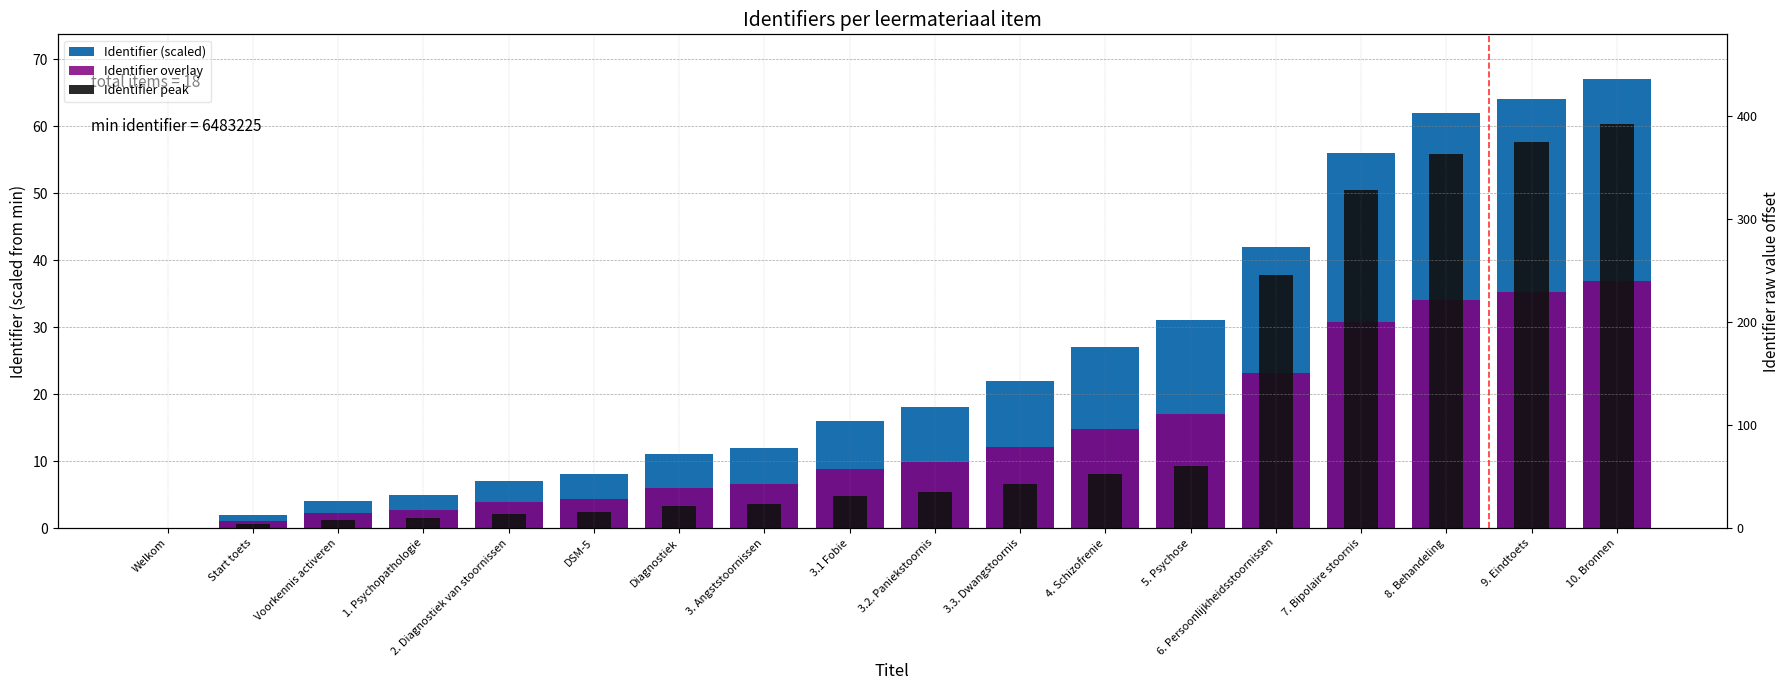

Reading right to left, transcribe all the data shown in this chart.

Identifier (scaled): 10. Bronnen=67.0	9. Eindtoets=64.0	8. Behandeling=62.0	7. Bipolaire stoornis=56.0	6. Persoonlijkheidsstoornissen=42.0	5. Psychose=31.0	4. Schizofrenie=27.0	3.3. Dwangstoornis=22.0	3.2. Paniekstoornis=18.0	3.1 Fobie=16.0	3. Angststoornissen=12.0	Diagnostiek=11.0	DSM-5=8.0	2. Diagnostiek van stoornissen=7.0	1. Psychopathologie=5.0	Voorkennis activeren=4.0	Start toets=2.0	Welkom=0.0
Identifier overlay: 10. Bronnen=36.9	9. Eindtoets=35.2	8. Behandeling=34.1	7. Bipolaire stoornis=30.8	6. Persoonlijkheidsstoornissen=23.1	5. Psychose=17.1	4. Schizofrenie=14.9	3.3. Dwangstoornis=12.1	3.2. Paniekstoornis=9.9	3.1 Fobie=8.8	3. Angststoornissen=6.6	Diagnostiek=6.1	DSM-5=4.4	2. Diagnostiek van stoornissen=3.9	1. Psychopathologie=2.8	Voorkennis activeren=2.2	Start toets=1.1	Welkom=0.0
Identifier peak: 10. Bronnen=60.3	9. Eindtoets=57.6	8. Behandeling=55.8	7. Bipolaire stoornis=50.4	6. Persoonlijkheidsstoornissen=37.8	5. Psychose=9.3	4. Schizofrenie=8.1	3.3. Dwangstoornis=6.6	3.2. Paniekstoornis=5.4	3.1 Fobie=4.8	3. Angststoornissen=3.6	Diagnostiek=3.3	DSM-5=2.4	2. Diagnostiek van stoornissen=2.1	1. Psychopathologie=1.5	Voorkennis activeren=1.2	Start toets=0.6	Welkom=0.0